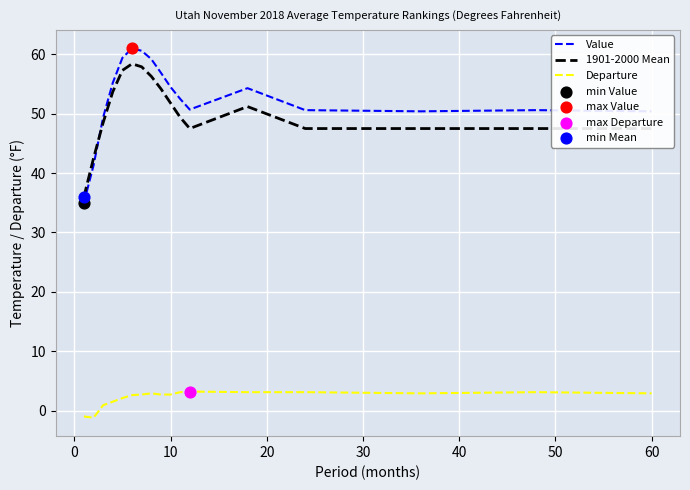

At how many categories does at least one series exceed 17?

17